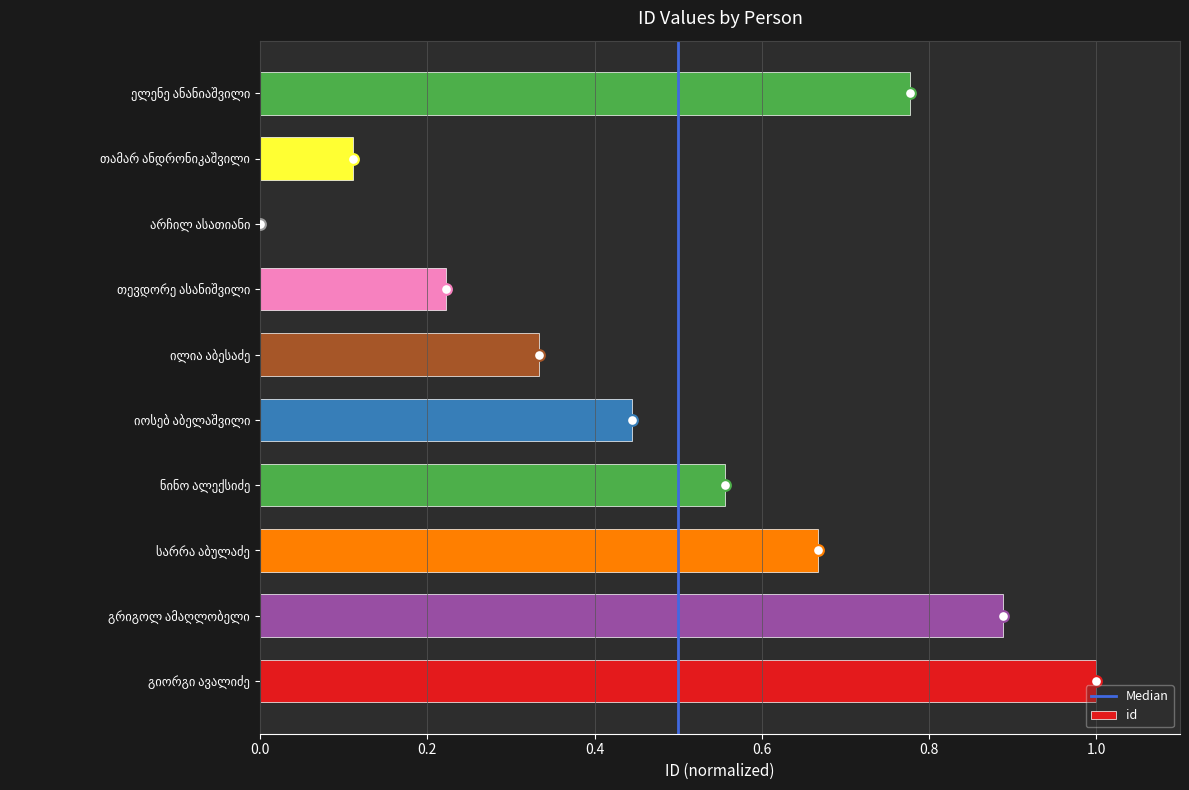

Which has a higher value, იოსებ აბელაშვილი or არჩილ ასათიანი?

იოსებ აბელაშვილი